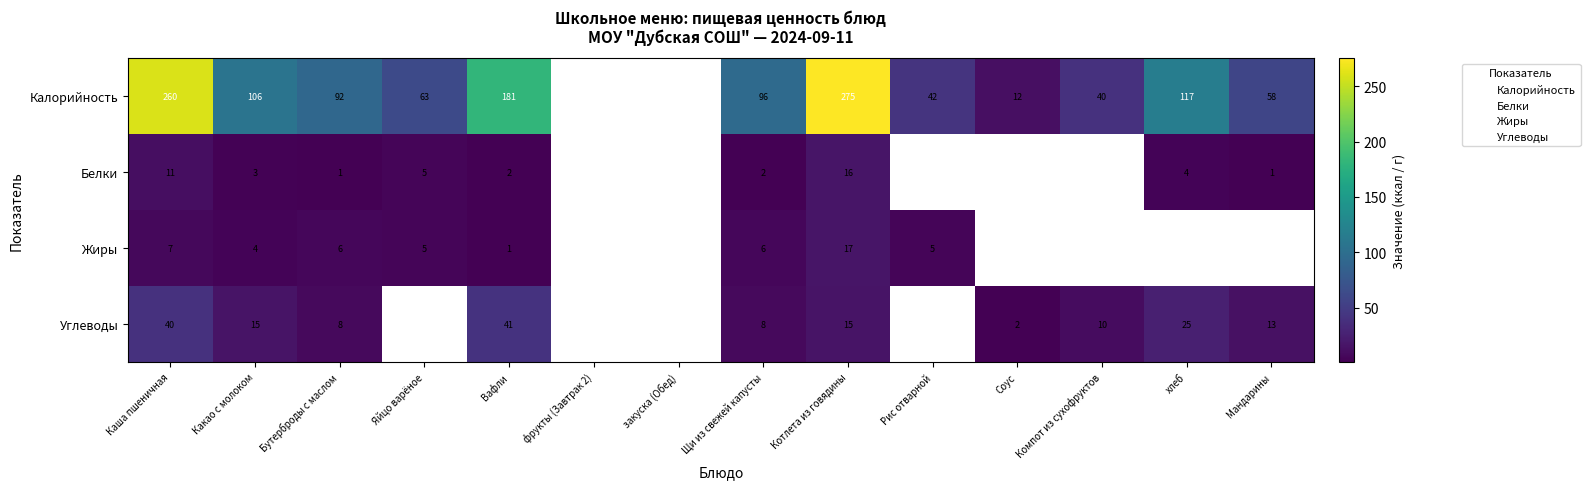

What is the minimum value shown in the chart?

1.0